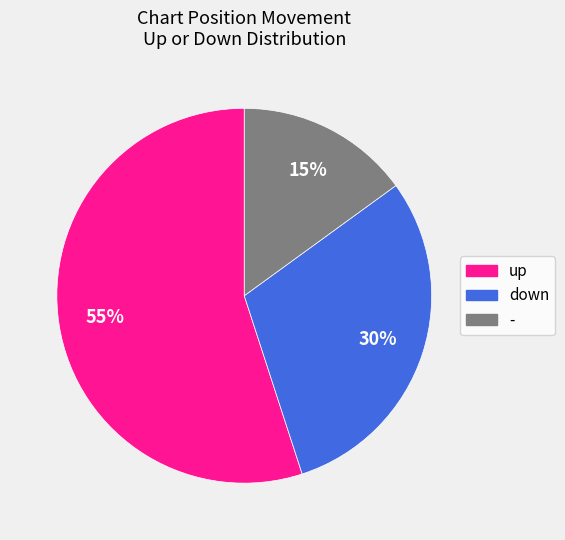

Between down and up, which is larger?

up